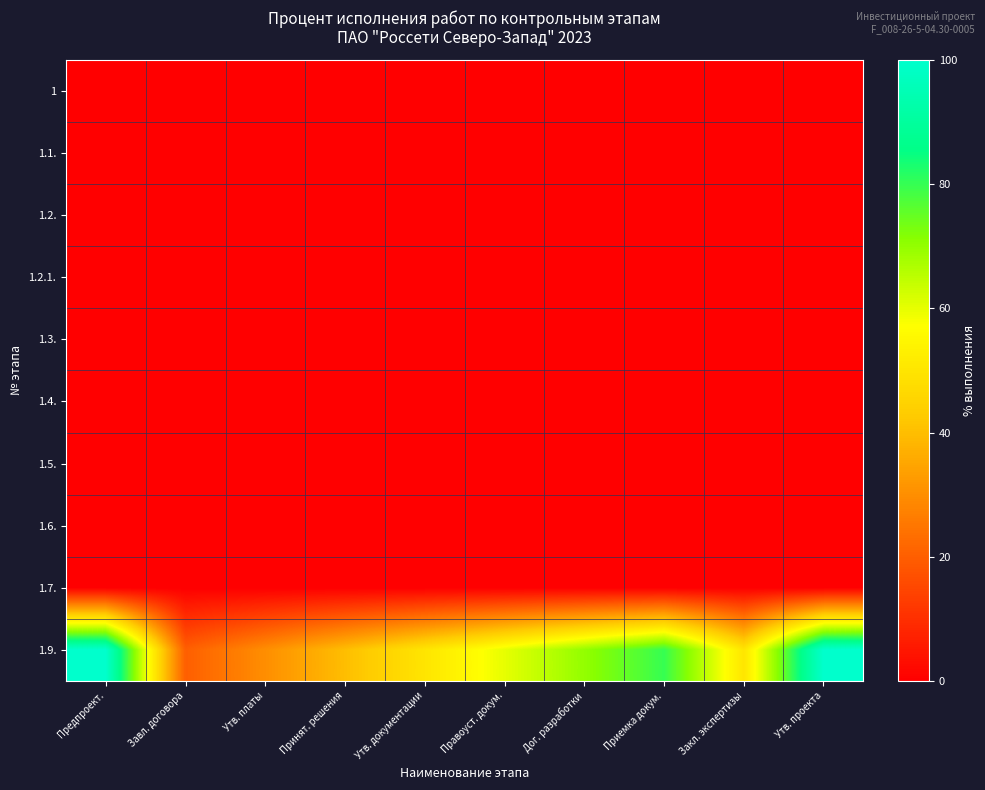

Reading left to right, transcribe all the data shown in this chart.

1: Предпроект.=0	Завл. договора=0	Утв. платы=0	Принят. решения=0	Утв. документации=0	Правоуст. докум.=0	Дог. разработки=0	Приемка докум.=0	Закл. экспертизы=0	Утв. проекта=0
1.1.: Предпроект.=0	Завл. договора=0	Утв. платы=0	Принят. решения=0	Утв. документации=0	Правоуст. докум.=0	Дог. разработки=0	Приемка докум.=0	Закл. экспертизы=0	Утв. проекта=0
1.2.: Предпроект.=0	Завл. договора=0	Утв. платы=0	Принят. решения=0	Утв. документации=0	Правоуст. докум.=0	Дог. разработки=0	Приемка докум.=0	Закл. экспертизы=0	Утв. проекта=0
1.2.1.: Предпроект.=0	Завл. договора=0	Утв. платы=0	Принят. решения=0	Утв. документации=0	Правоуст. докум.=0	Дог. разработки=0	Приемка докум.=0	Закл. экспертизы=0	Утв. проекта=0
1.3.: Предпроект.=0	Завл. договора=0	Утв. платы=0	Принят. решения=0	Утв. документации=0	Правоуст. докум.=0	Дог. разработки=0	Приемка докум.=0	Закл. экспертизы=0	Утв. проекта=0
1.4.: Предпроект.=0	Завл. договора=0	Утв. платы=0	Принят. решения=0	Утв. документации=0	Правоуст. докум.=0	Дог. разработки=0	Приемка докум.=0	Закл. экспертизы=0	Утв. проекта=0
1.5.: Предпроект.=0	Завл. договора=0	Утв. платы=0	Принят. решения=0	Утв. документации=0	Правоуст. докум.=0	Дог. разработки=0	Приемка докум.=0	Закл. экспертизы=0	Утв. проекта=0
1.6.: Предпроект.=0	Завл. договора=0	Утв. платы=0	Принят. решения=0	Утв. документации=0	Правоуст. докум.=0	Дог. разработки=0	Приемка докум.=0	Закл. экспертизы=0	Утв. проекта=0
1.7.: Предпроект.=0	Завл. договора=0	Утв. платы=0	Принят. решения=0	Утв. документации=0	Правоуст. докум.=0	Дог. разработки=0	Приемка докум.=0	Закл. экспертизы=0	Утв. проекта=0
1.9.: Предпроект.=100	Завл. договора=20	Утв. платы=30	Принят. решения=40	Утв. документации=50	Правоуст. докум.=60	Дог. разработки=70	Приемка докум.=80	Закл. экспертизы=50	Утв. проекта=100